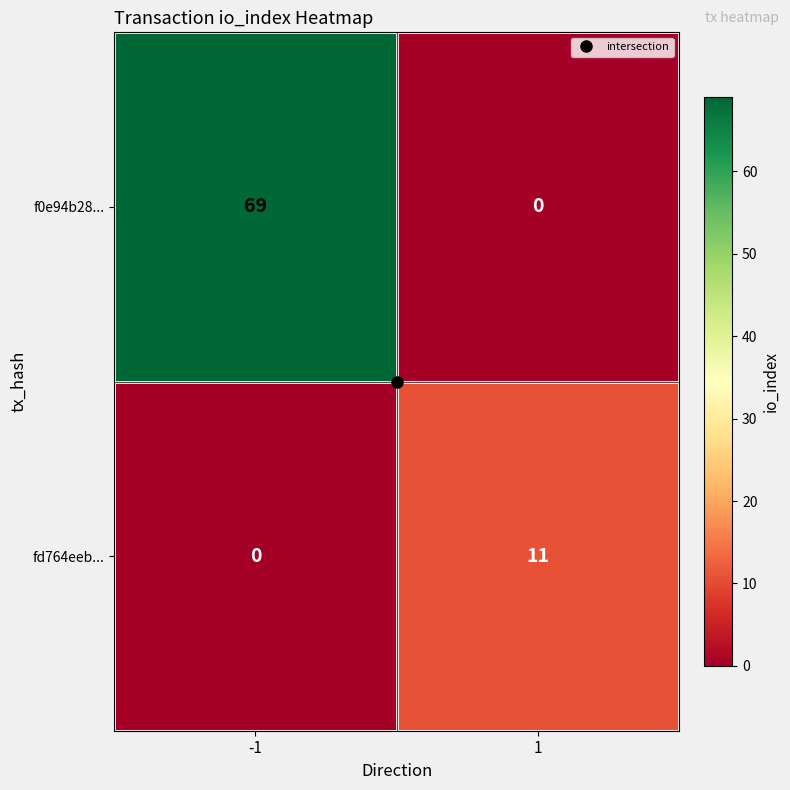

Between -1 and 1, which series saw the biggest shift?

f0e94b28...